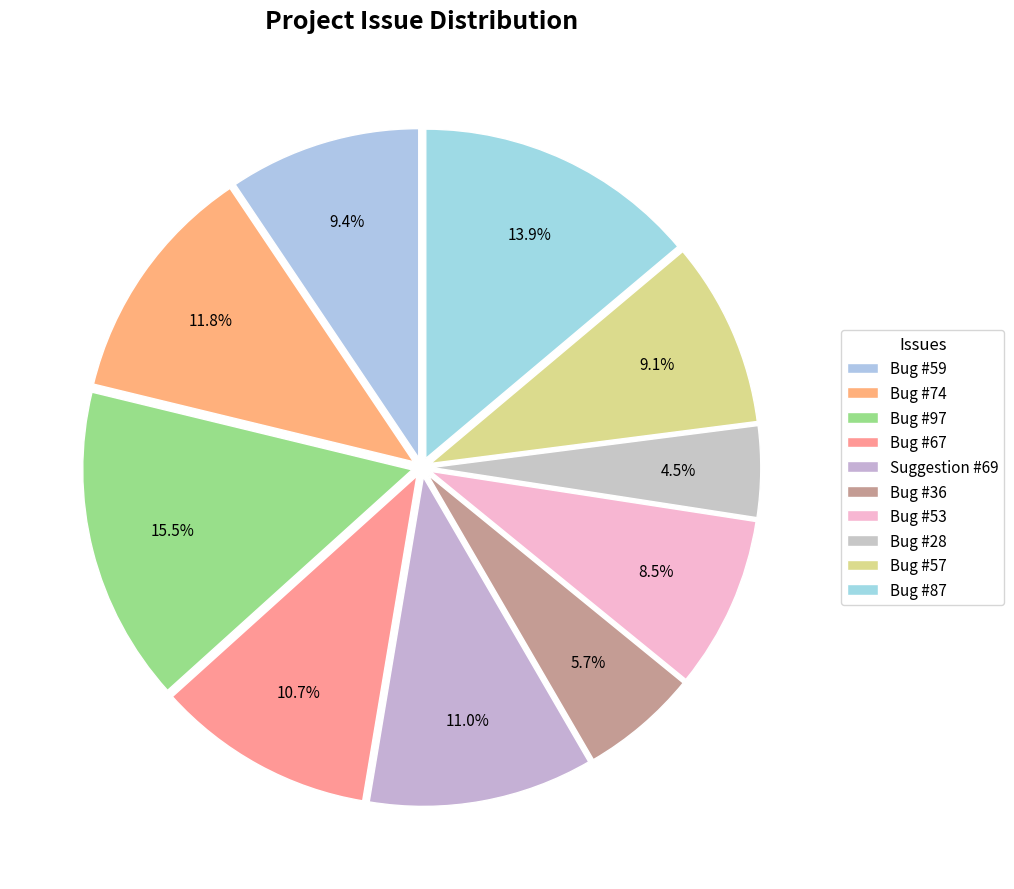

Is it true that Bug #36 is 6% of the pie?

True